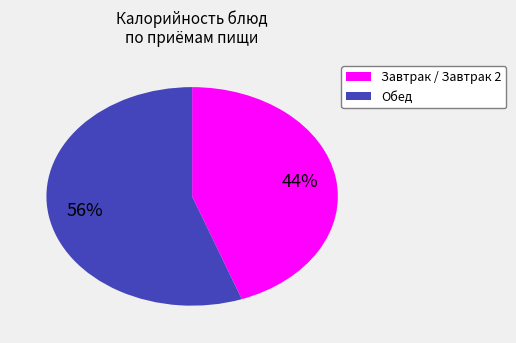

To the nearest percent, what is the average slice percentage?

50%